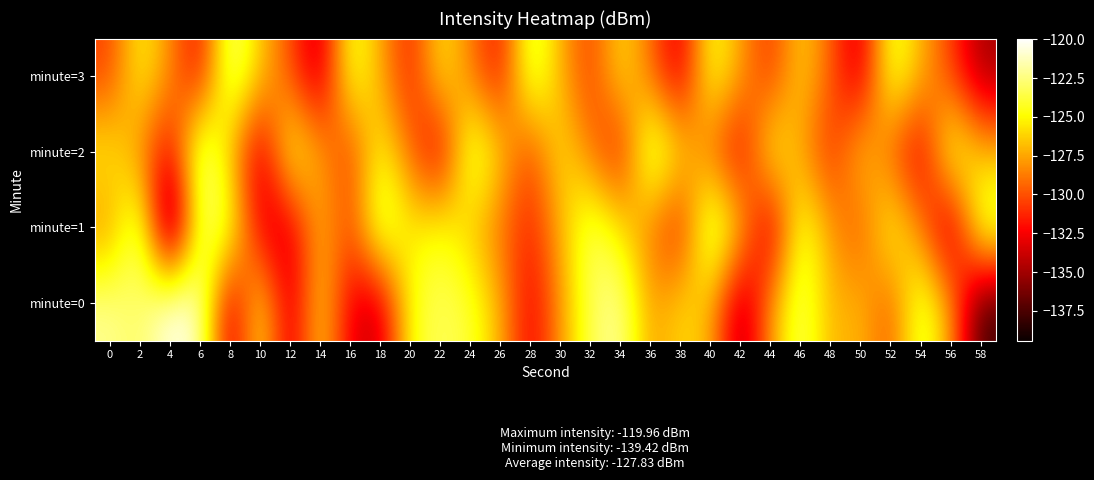

What is the difference between the highest and lowest values at 34?

10.6